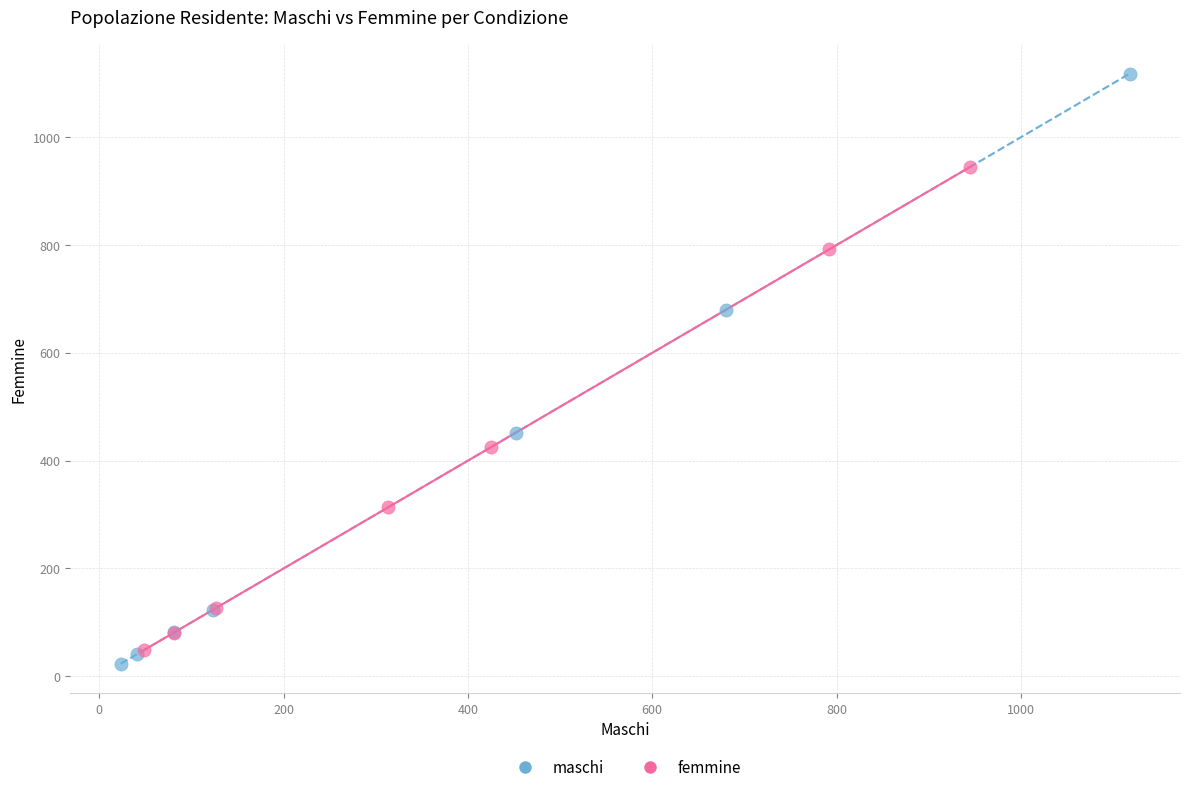

Which series reaches the maximum Y coordinate?

maschi